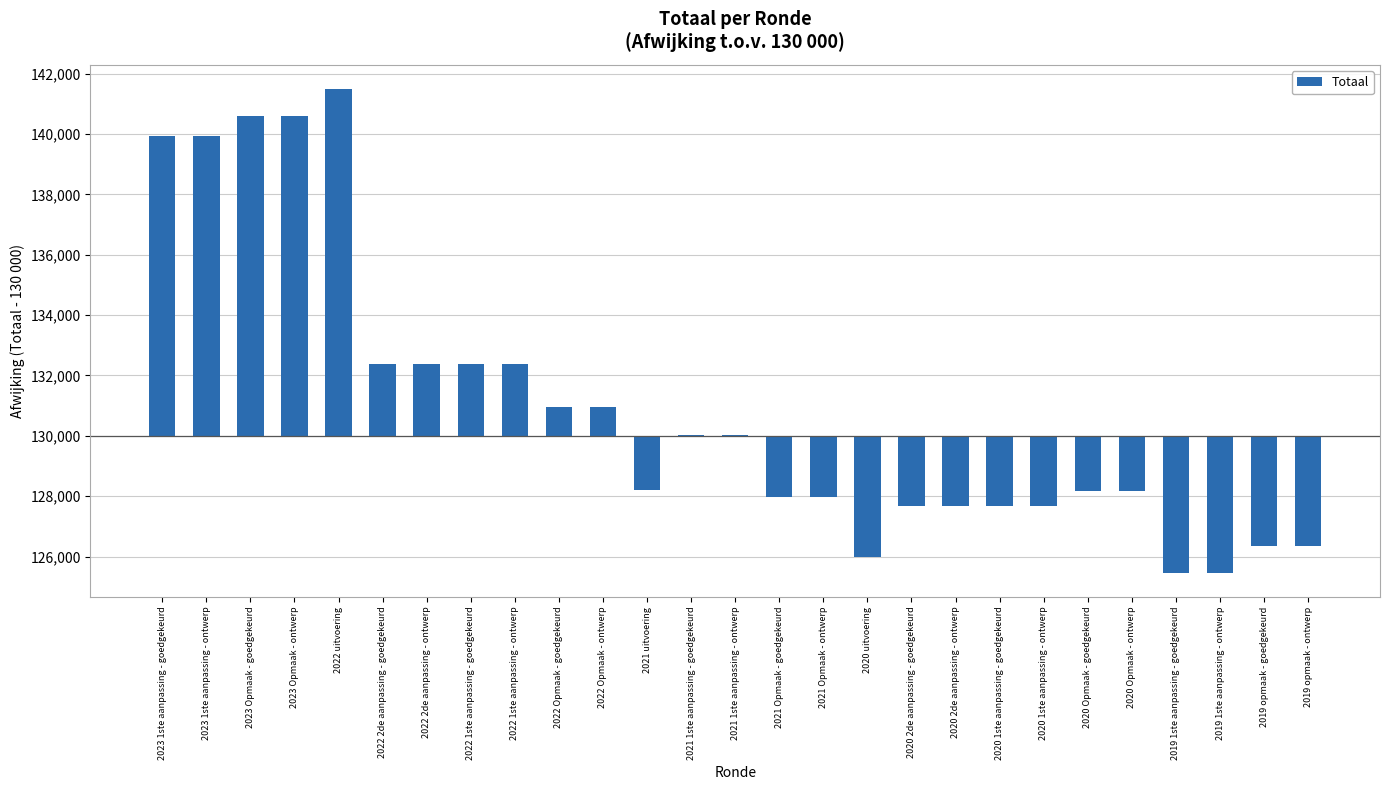

Are the bars horizontal?

No